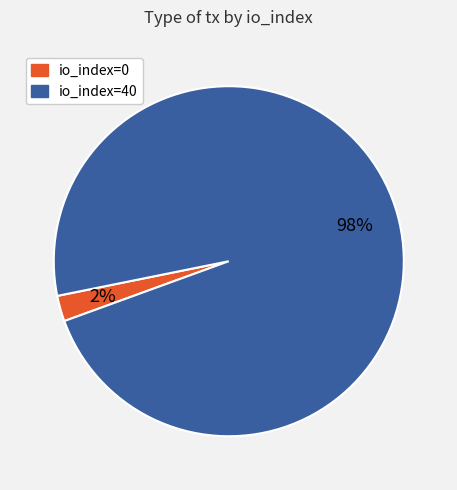

Which has a higher value, io_index=40 or io_index=0?

io_index=40